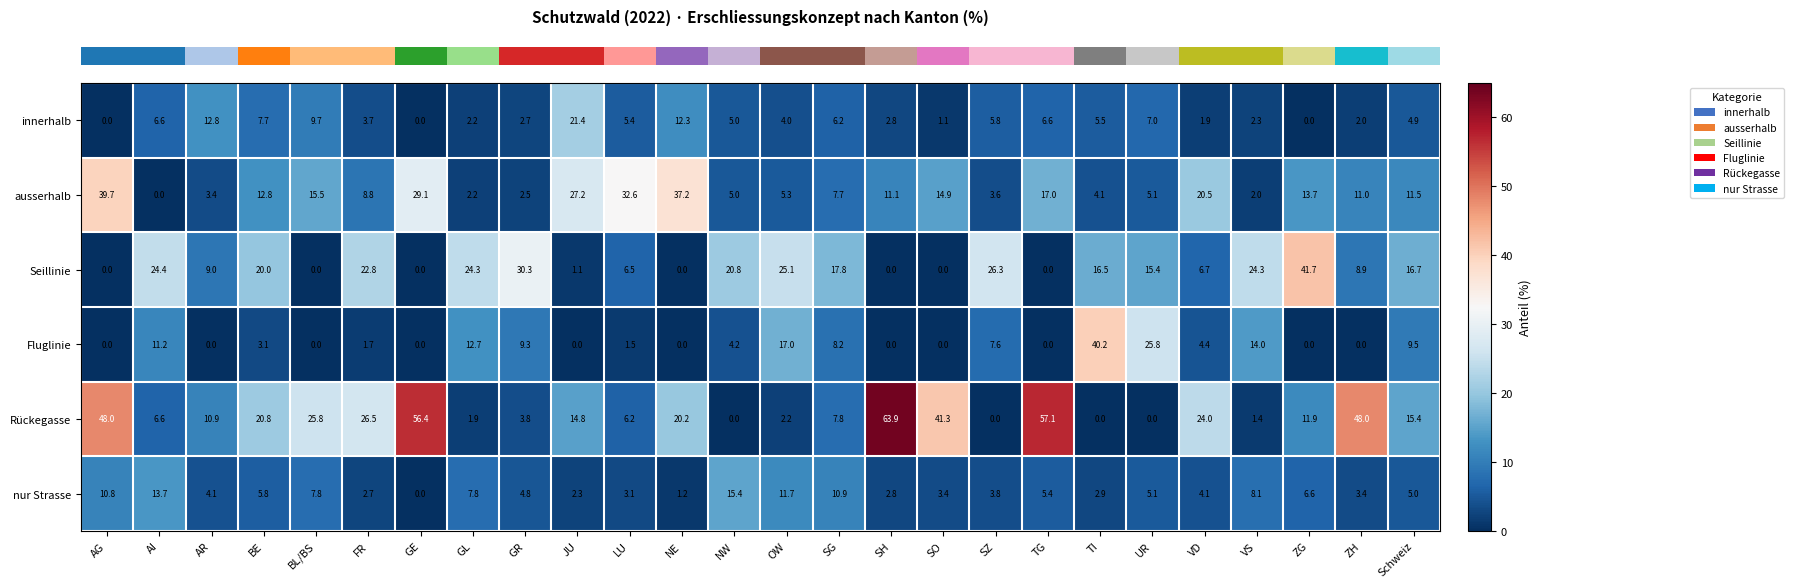

What is the difference between the highest and lowest values at SO?

41.3